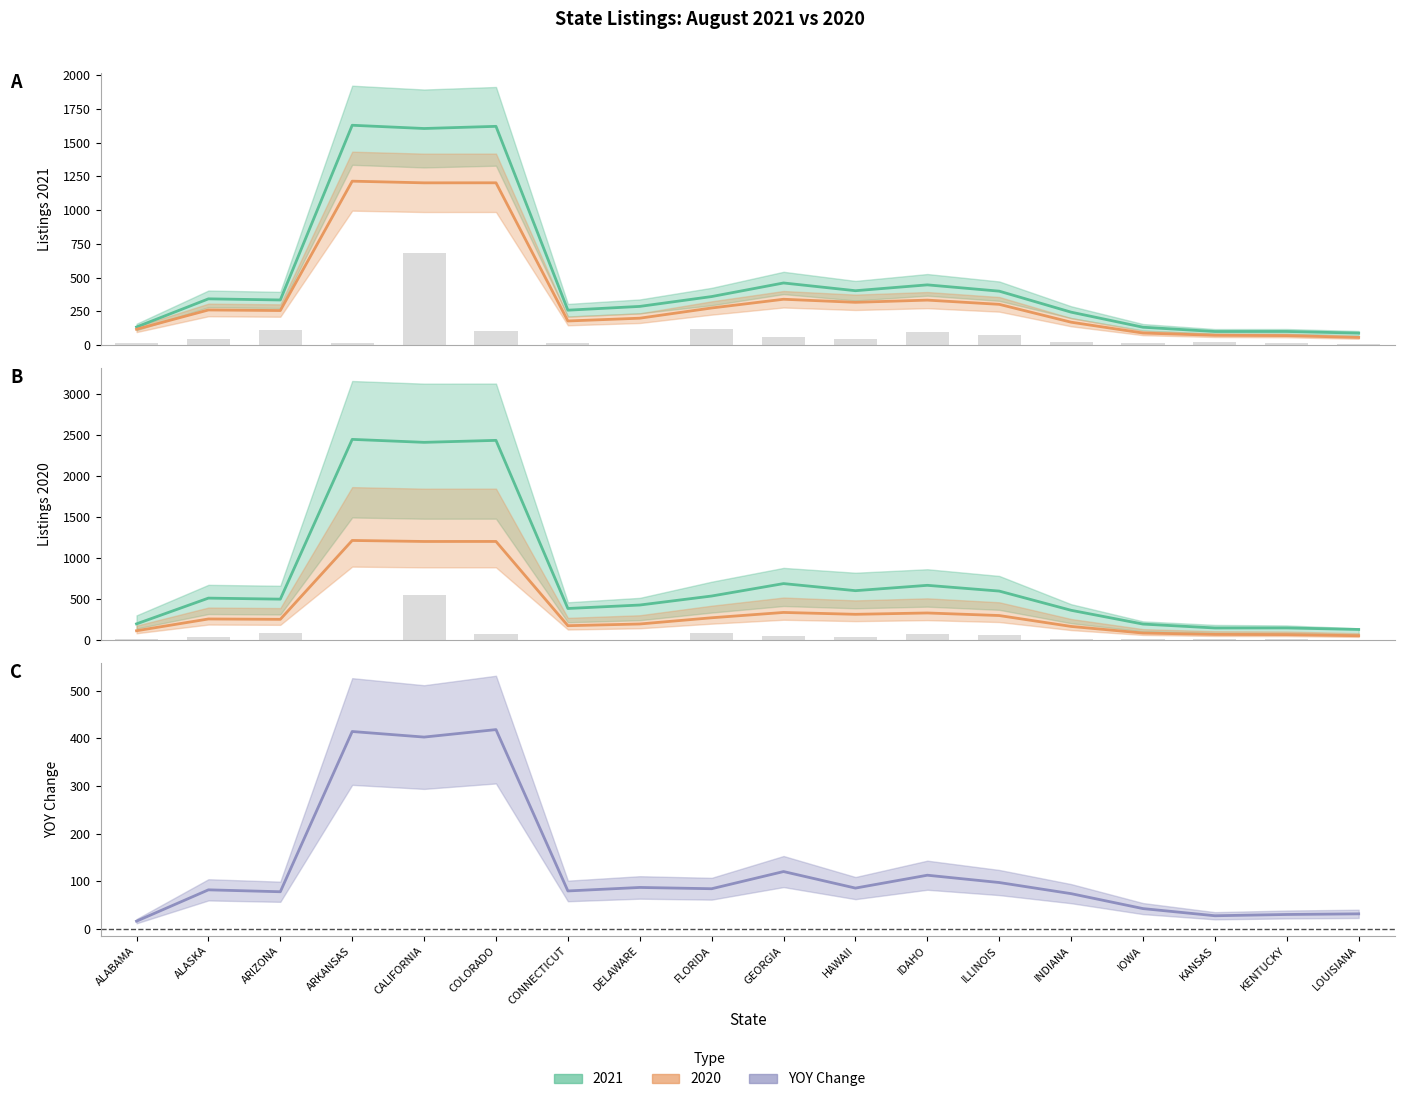

What is the label of the 2nd bar from the left?

ALASKA